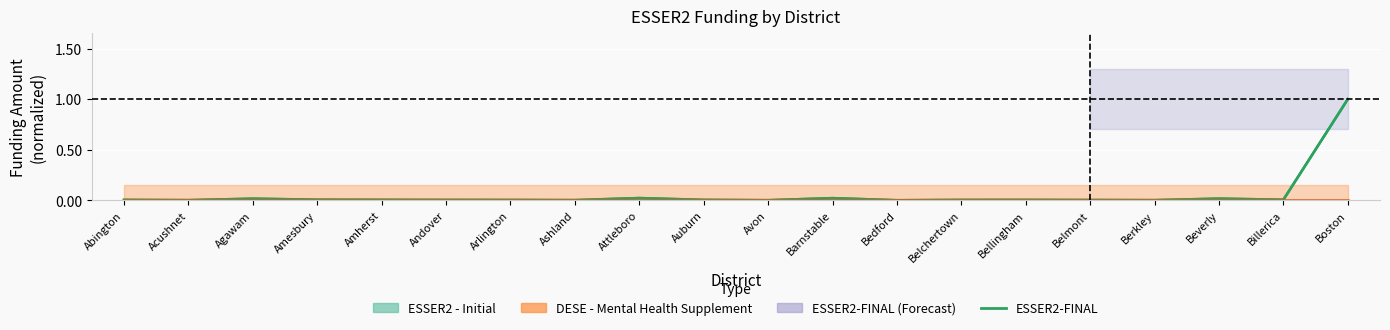

What is the label of the 18th point from the right?

Agawam